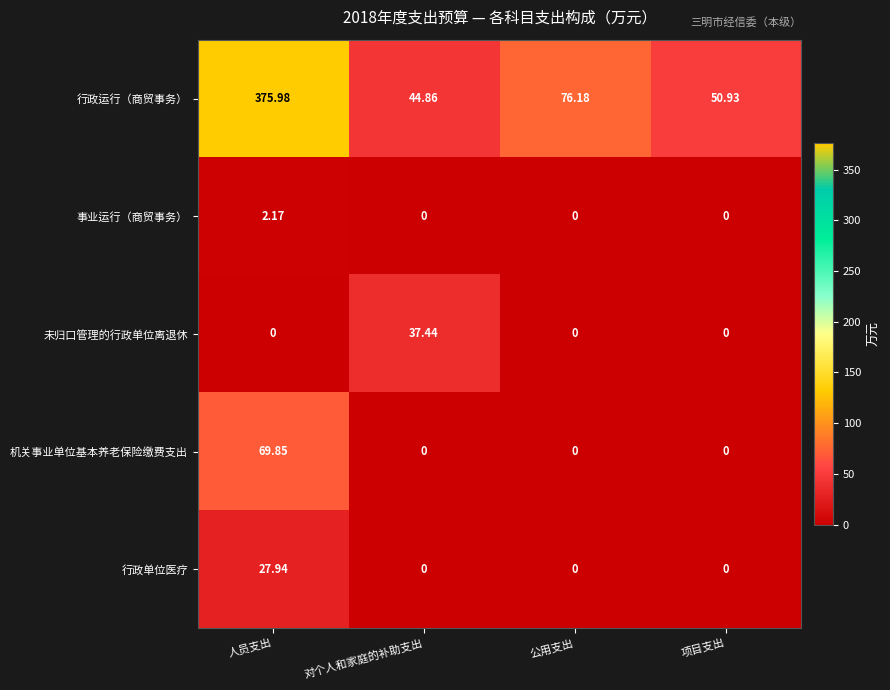

How many positive values does the 机关事业单位基本养老保险缴费支出 series have?

1